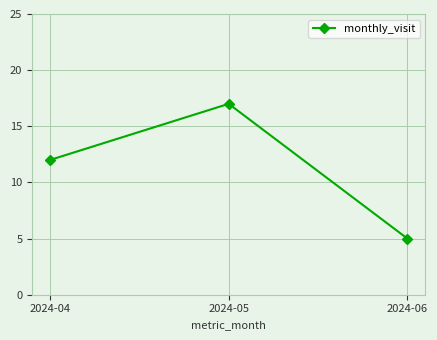

Is it true that the value at 2024-06 is 3?

False